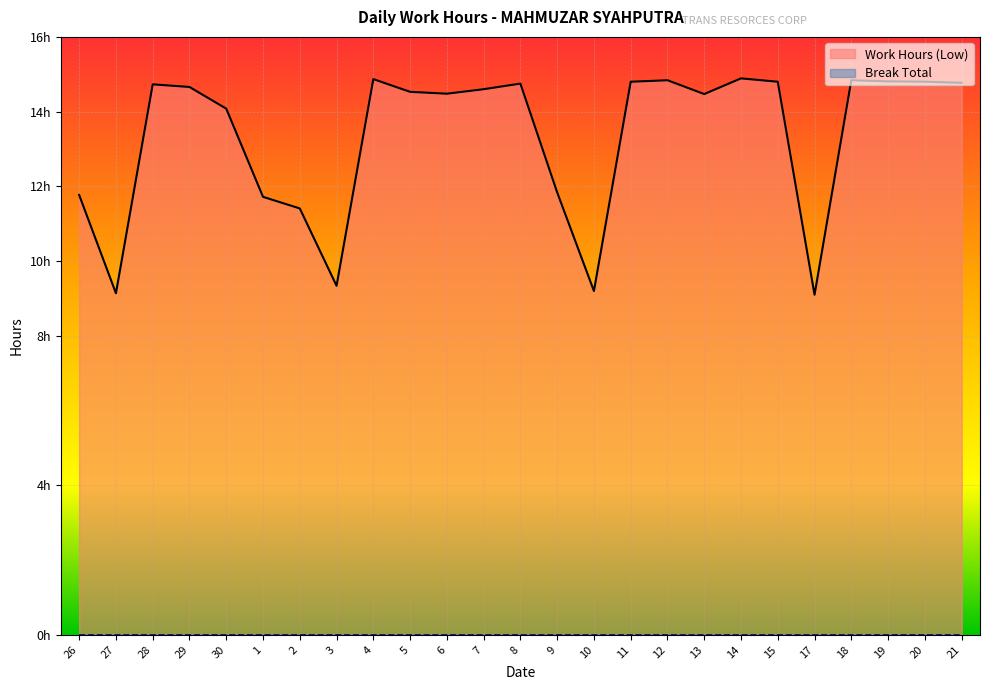

What is the label of the 10th point from the left?

5